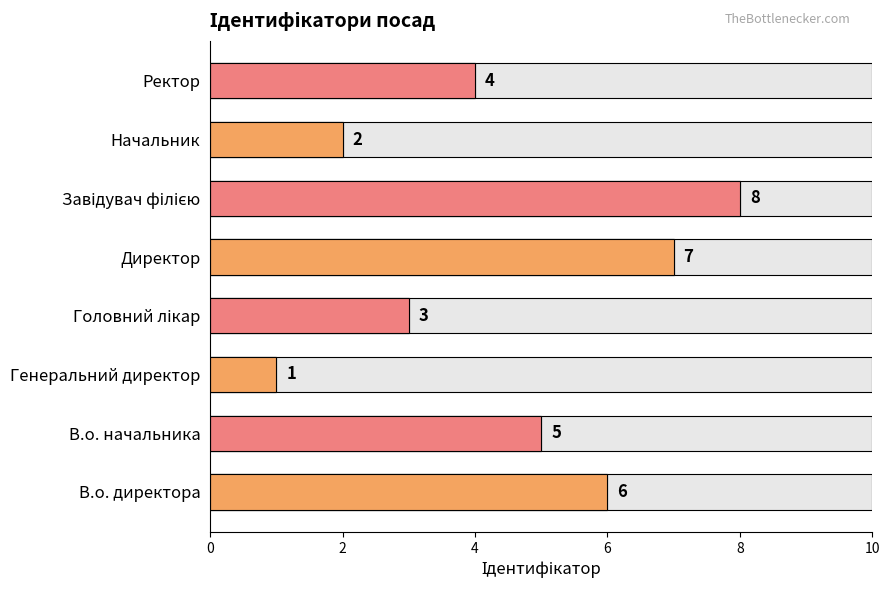

What is the maximum value shown in the chart?

8